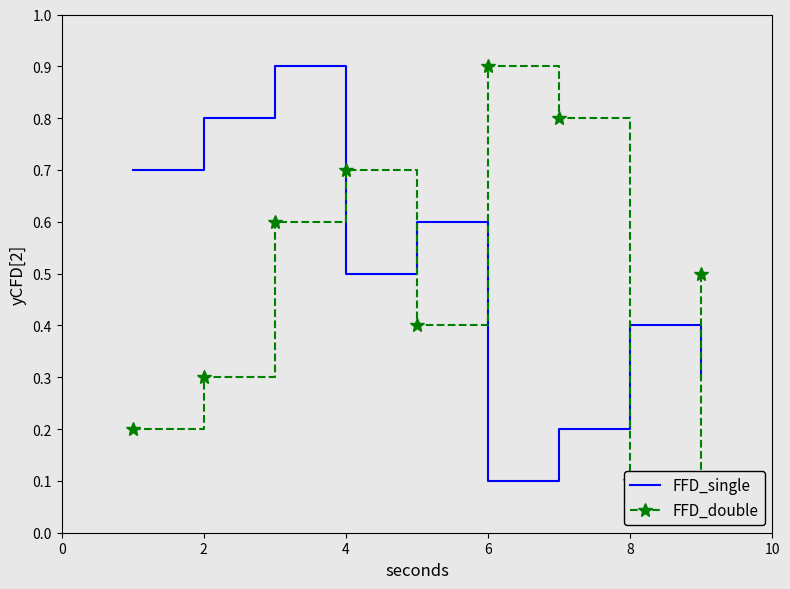

Read the FFD_single value at 4.

0.5